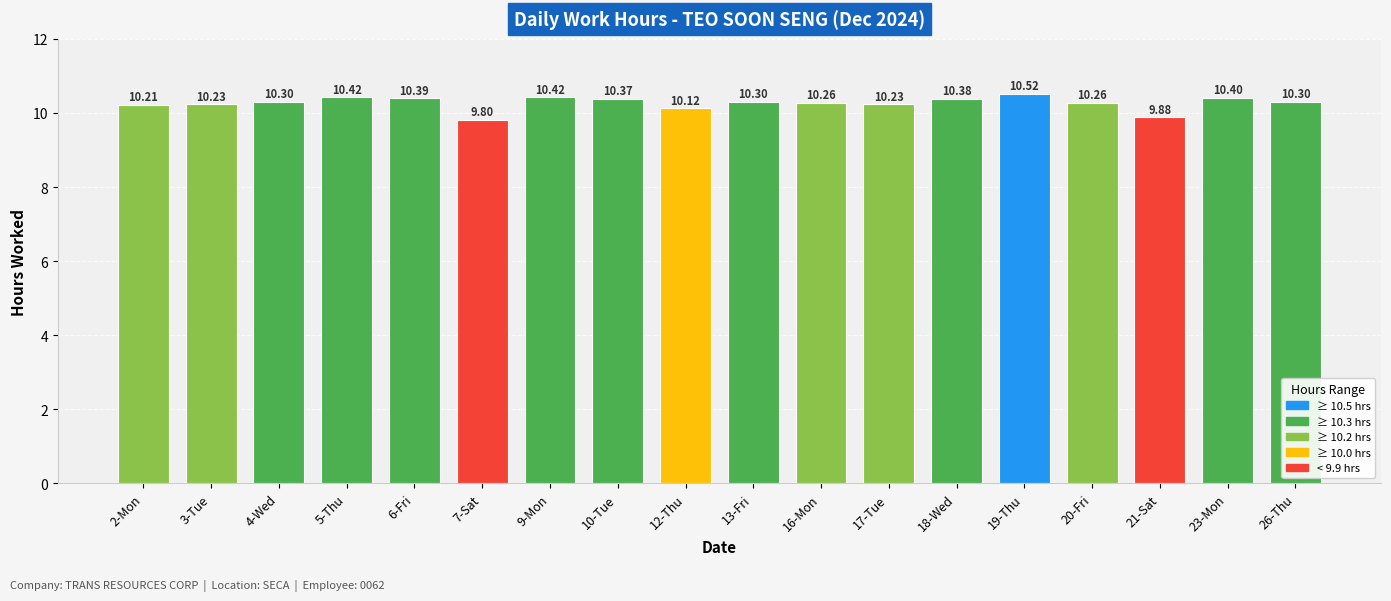

What is the change in value from 4-Wed to 23-Mon?

+0.1